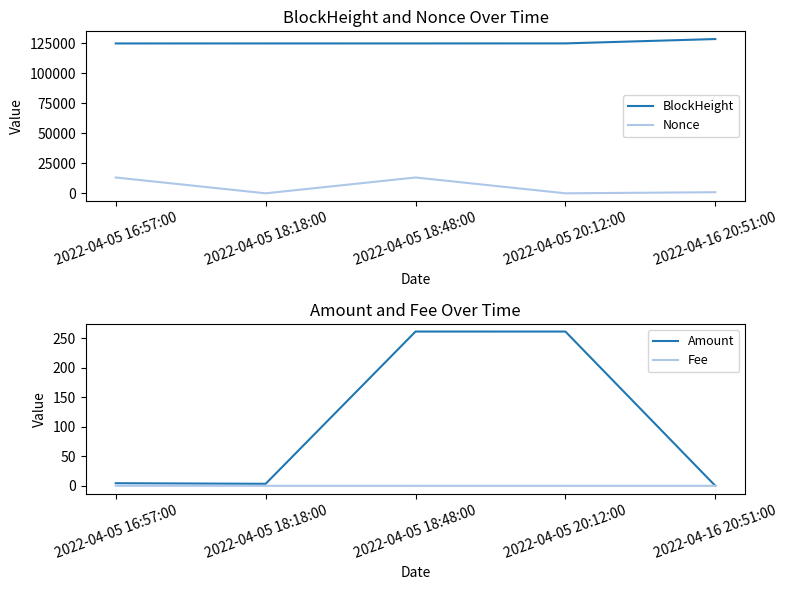

In Fee, how many points are higher than both neighbors (excluding endpoints)?

1